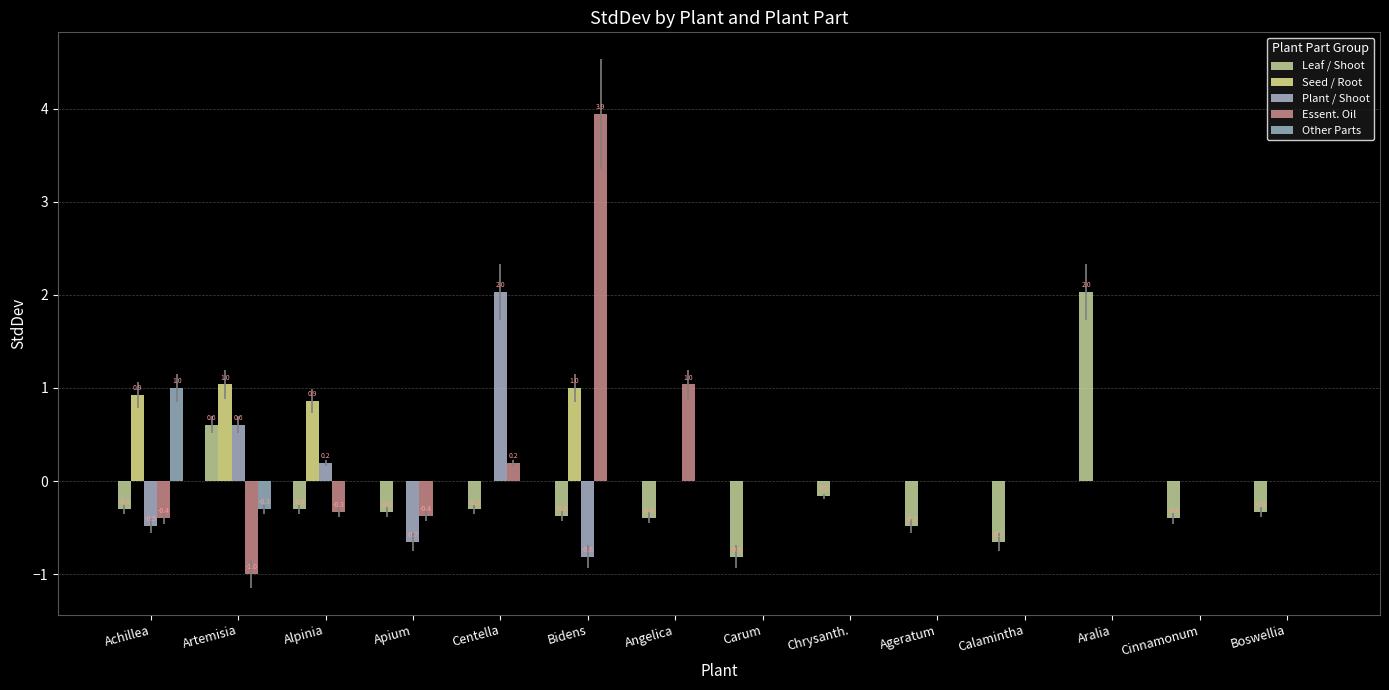

At Boswellia, list the series in order from smallest to largest.

Leaf / Shoot, Seed / Root, Plant / Shoot, Essent. Oil, Other Parts